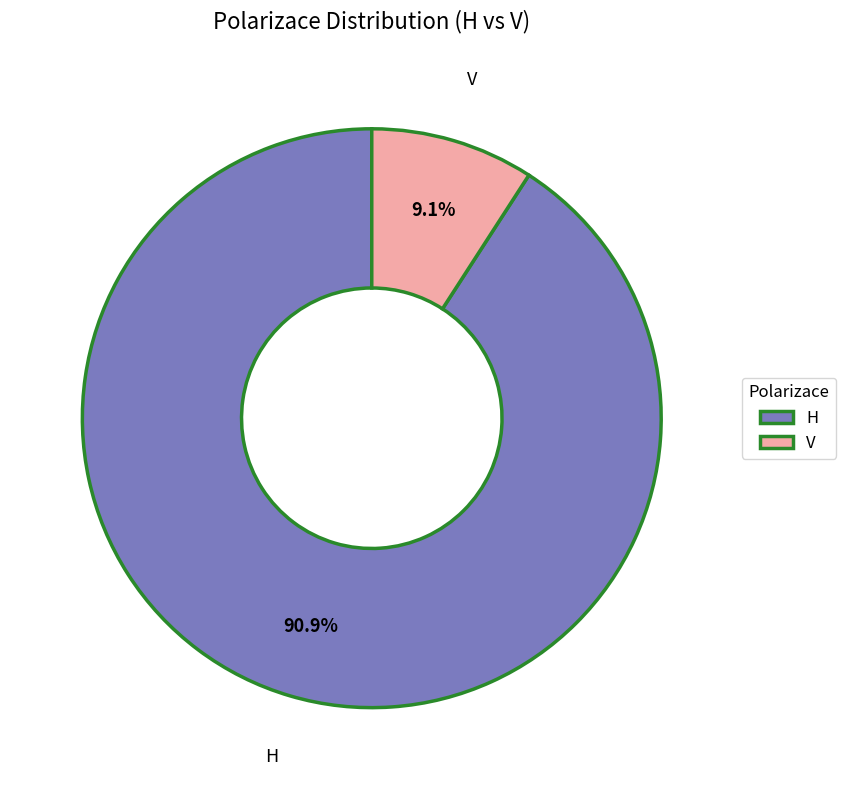

Which category has the smallest portion of the pie?

V